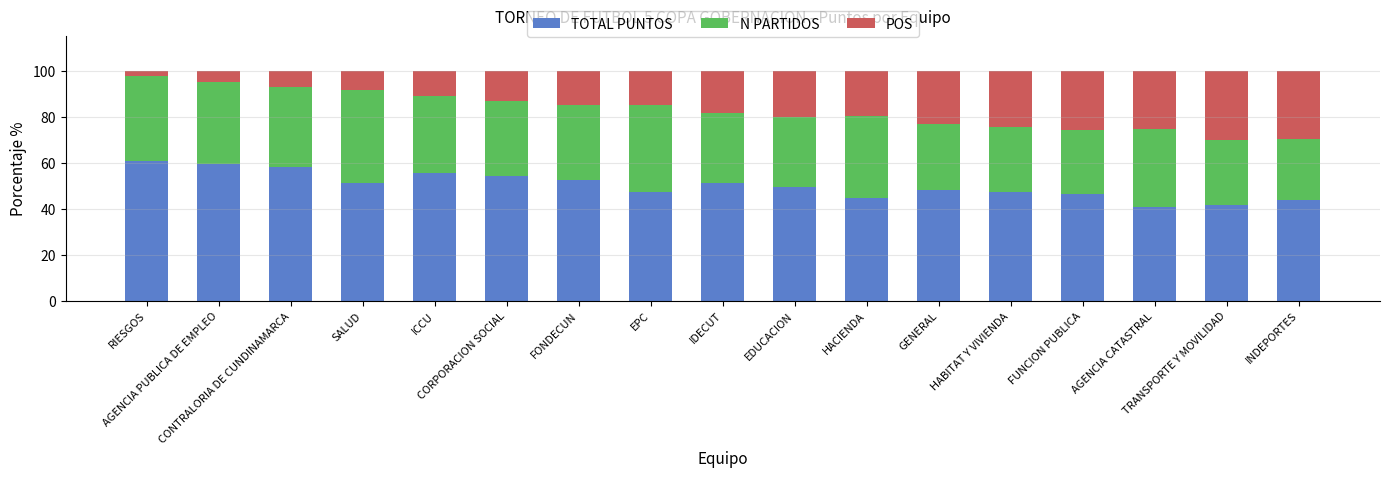

How many bars are there in total?

17